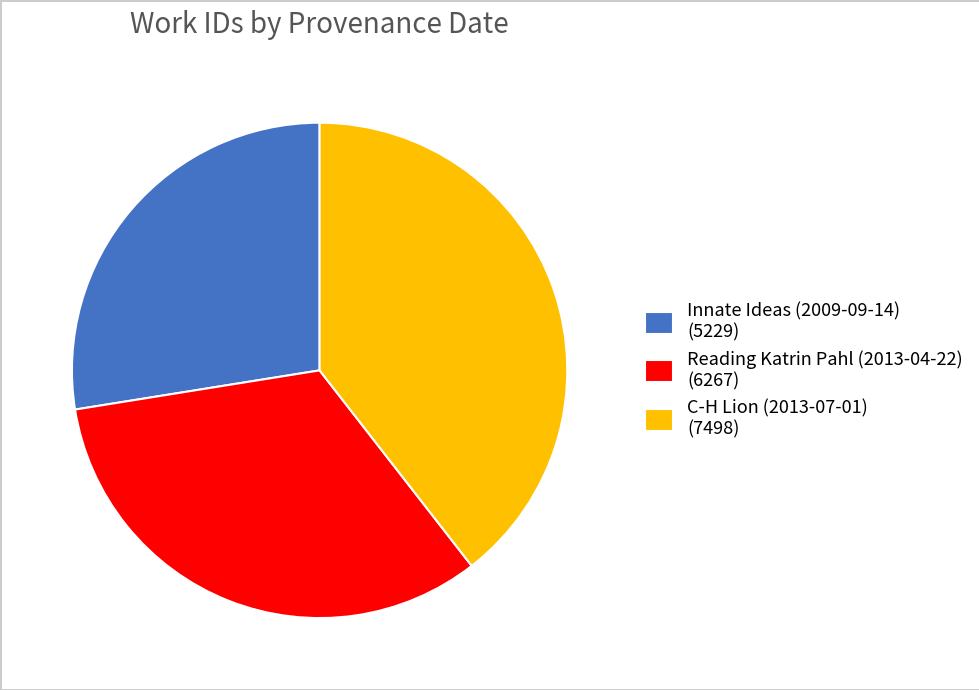

Is there any slice that represents more than half of the pie?

No